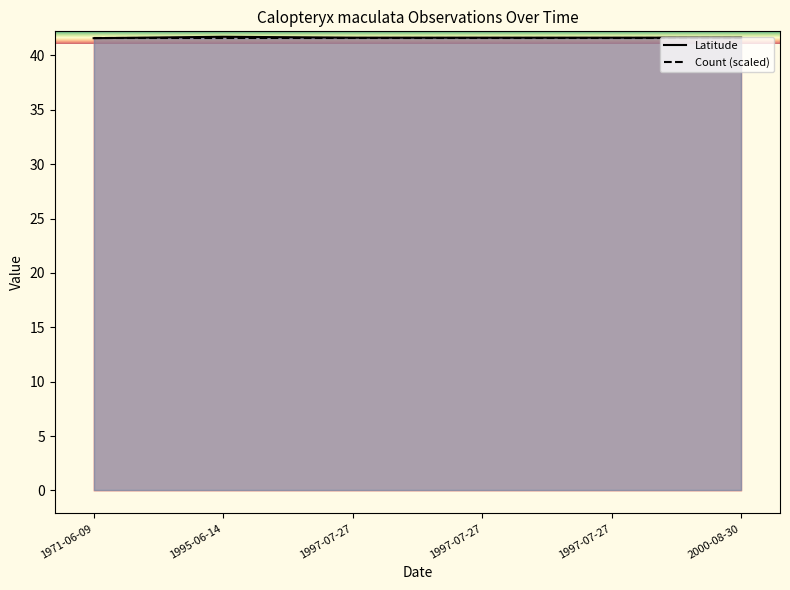

True or false: Count (scaled) and Latitude cross at least once.

False